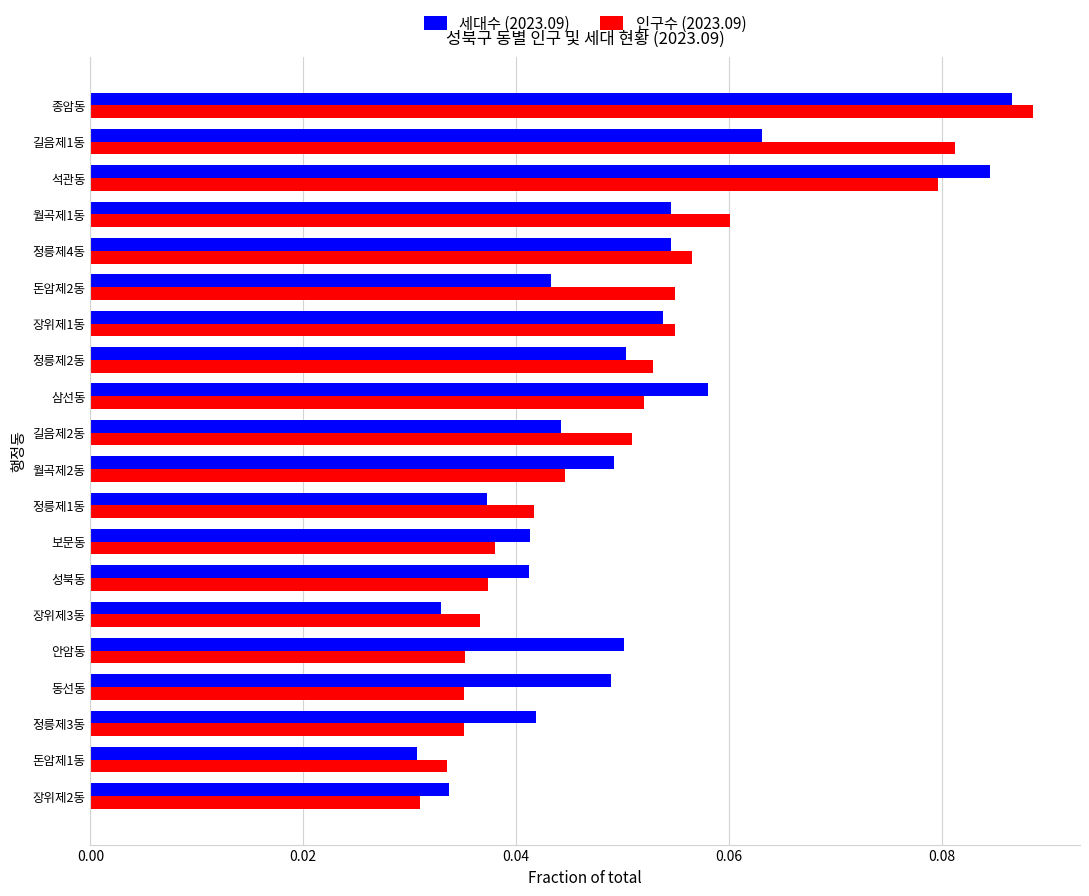

Between 월곡제1동 and 종암동, which series saw the biggest shift?

세대수 (2023.09)